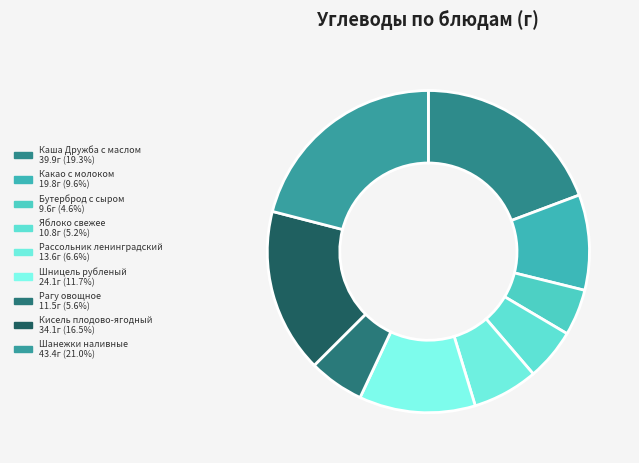

Is it true that Шанежки наливные is 21% of the pie?

True